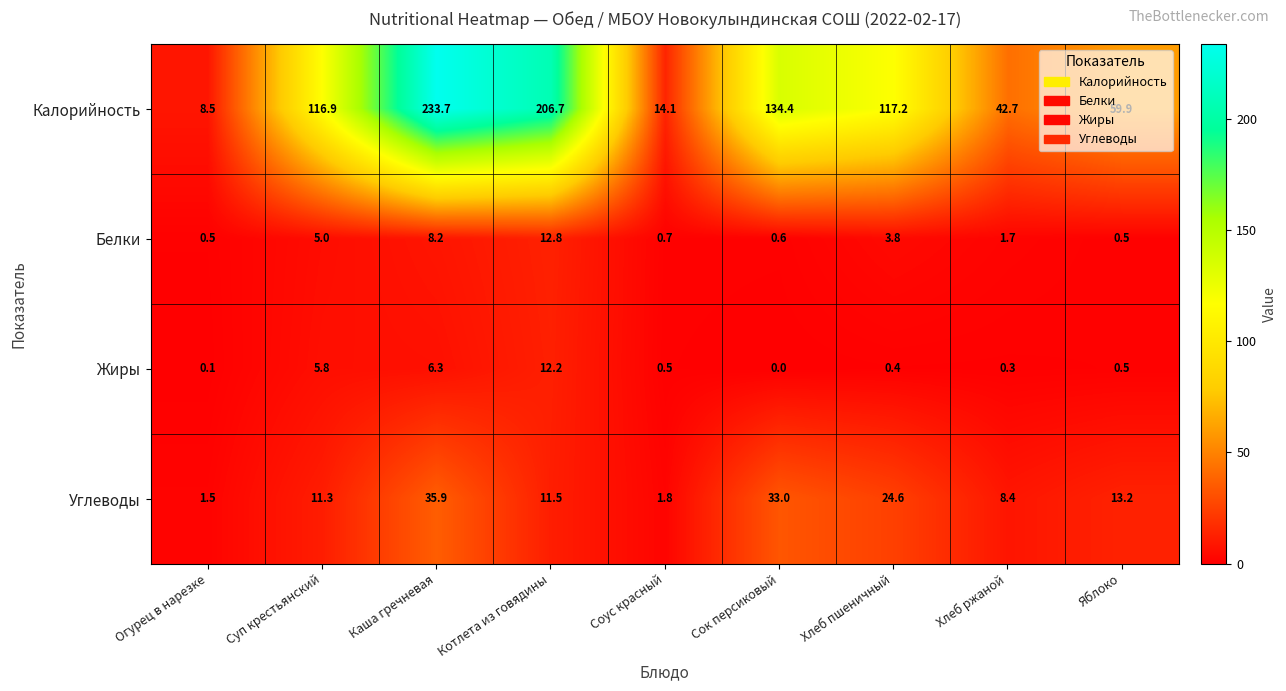

List the series in order of their peak value, highest first.

Калорийность, Углеводы, Белки, Жиры